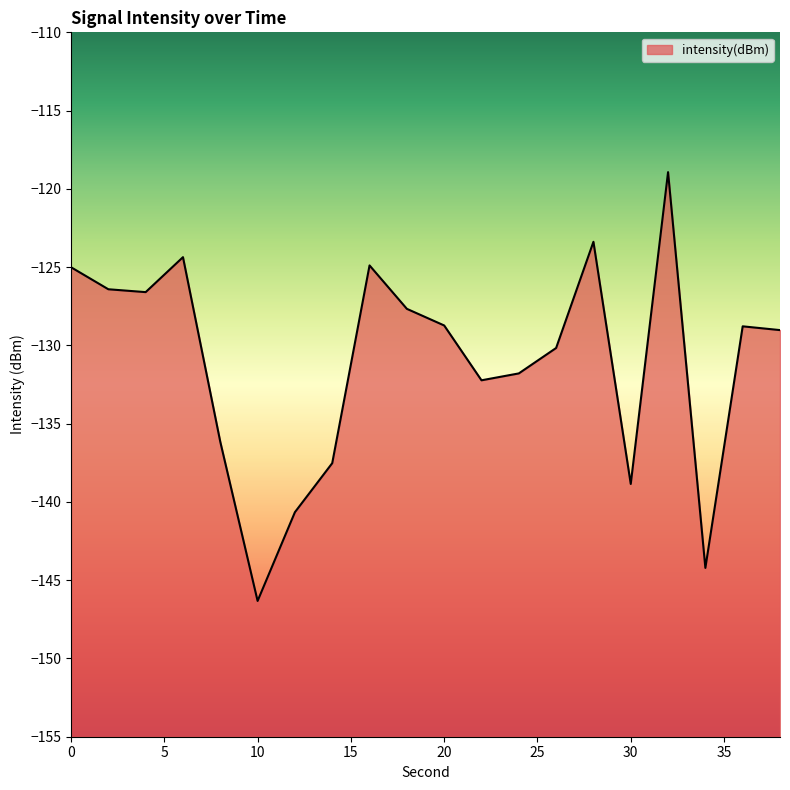

What is the value of the 12th point from the left?

-132.2